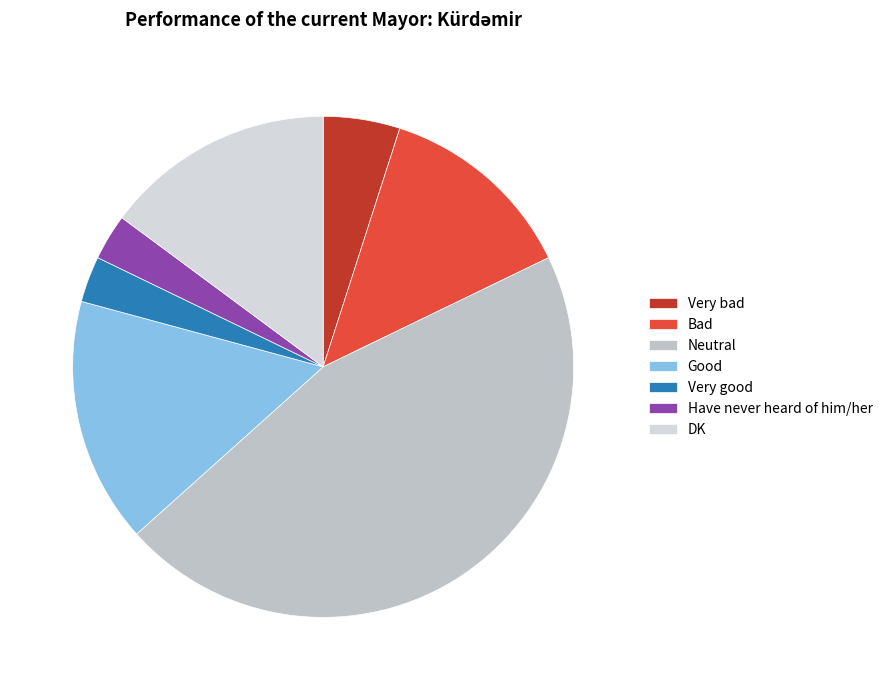

Is there a majority slice in this chart?

No